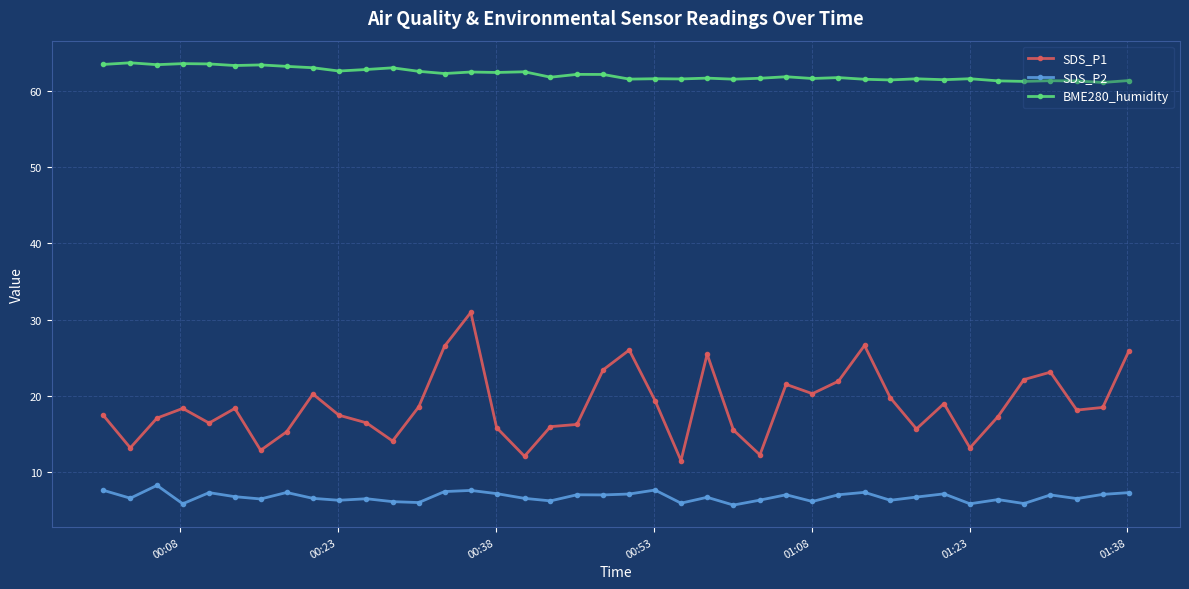

What is the value of the SDS_P1 point at the 27th from the left?

21.5